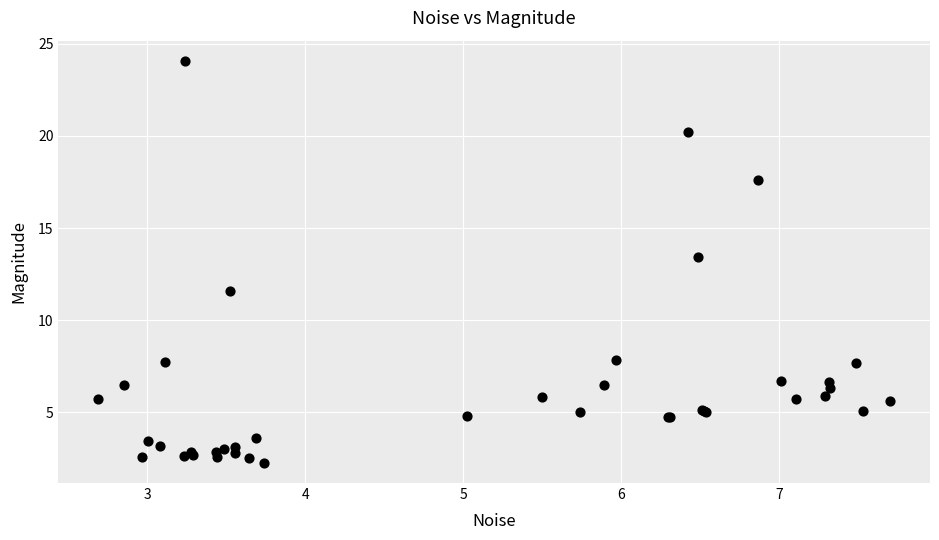

What Y value in the scatter plot is closest to 13?

13.4